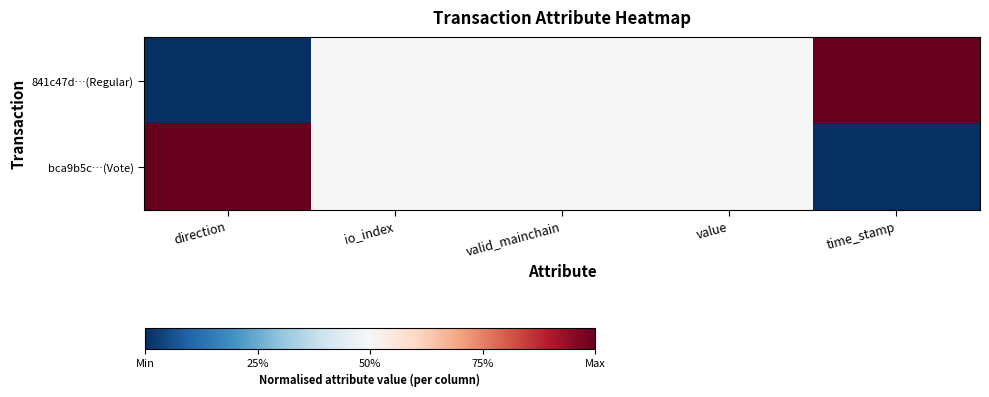

Rank the series at valid_mainchain from highest to lowest value.

841c47d…(Regular), bca9b5c…(Vote)